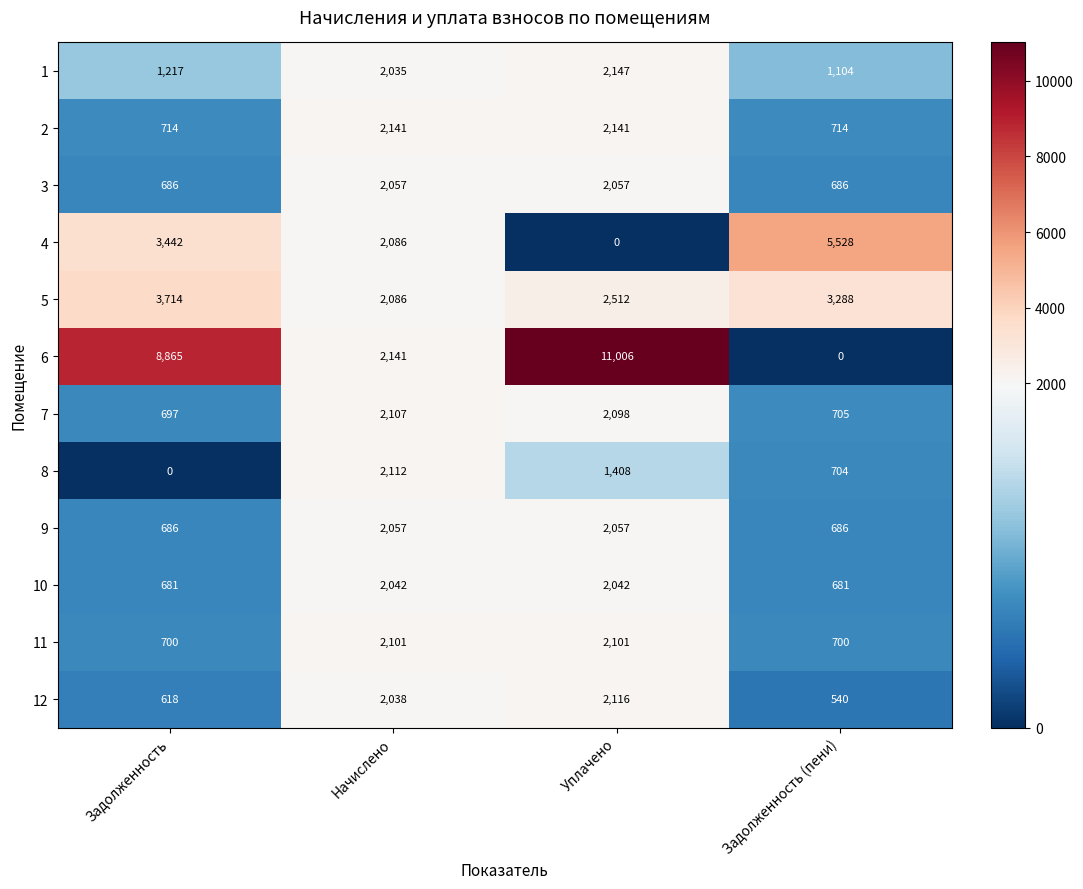

Rank the categories by 6 value from highest to lowest.

Уплачено, Задолженность, Начислено, Задолженность (пени)